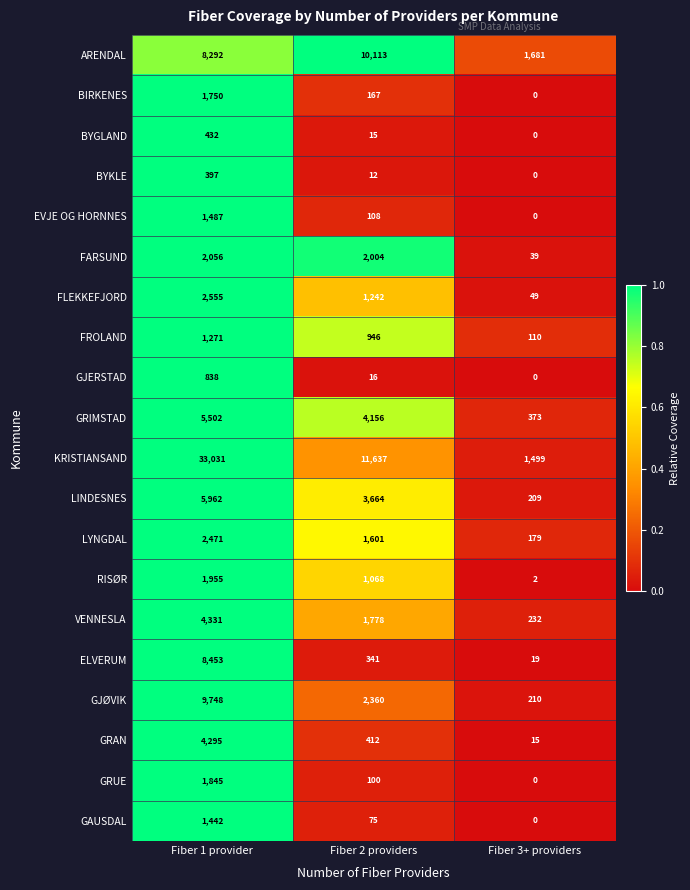

What is the spread (max minus min) of values at Fiber 2 providers?

11625